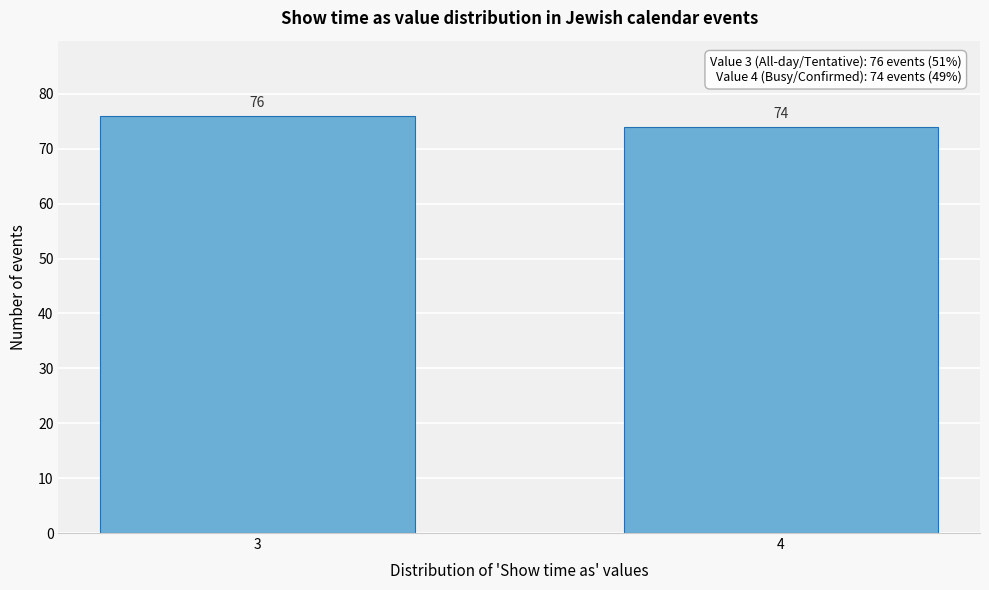

Reading left to right, list all the values displayed in this chart.

3=76	4=74